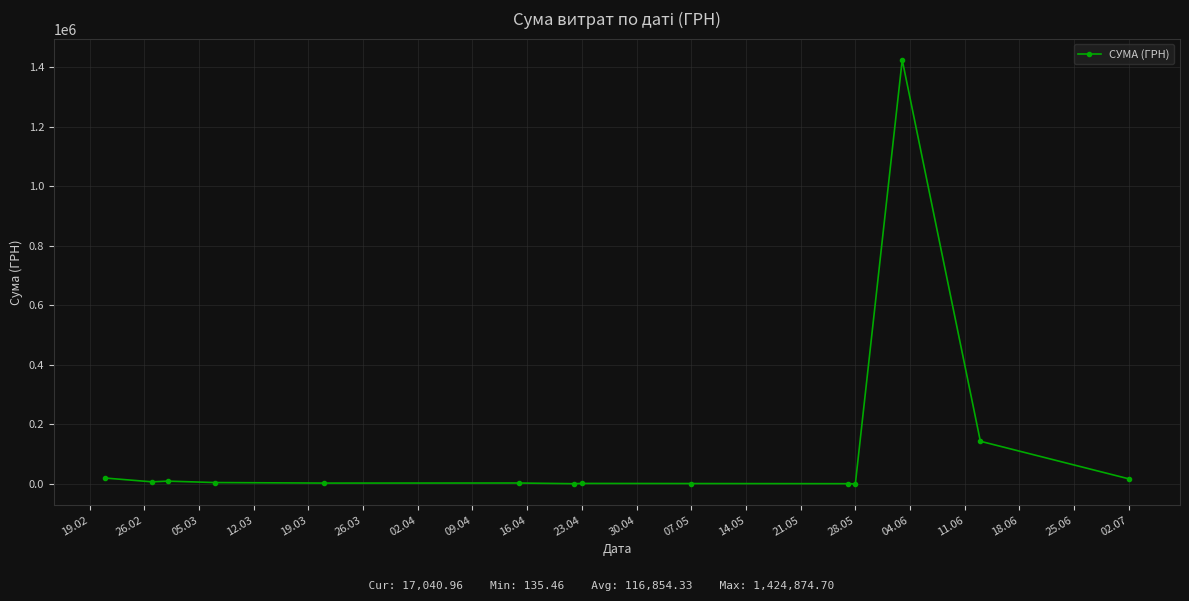

What is the difference between the maximum and minimum values?

1424739.2